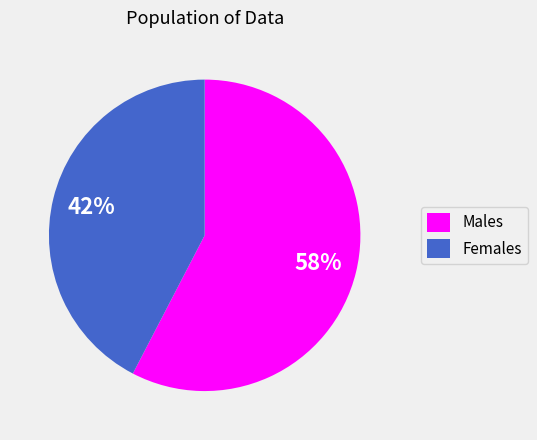

Does Females represent more than half of the total?

No